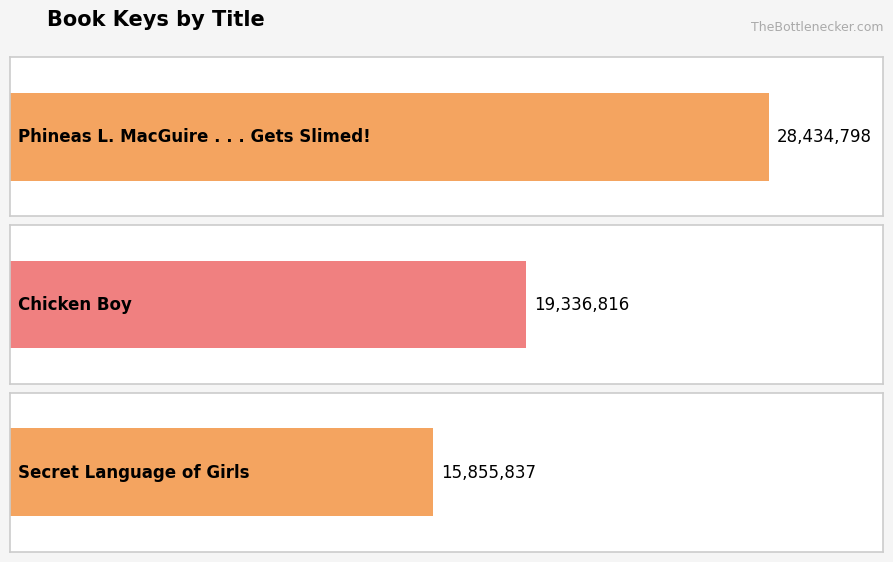

What is the sum of all values?

63627451